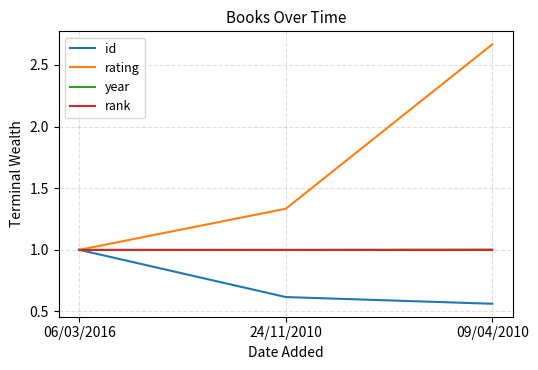

Is the value of id at 06/03/2016 greater than the value of rating at 24/11/2010?

No